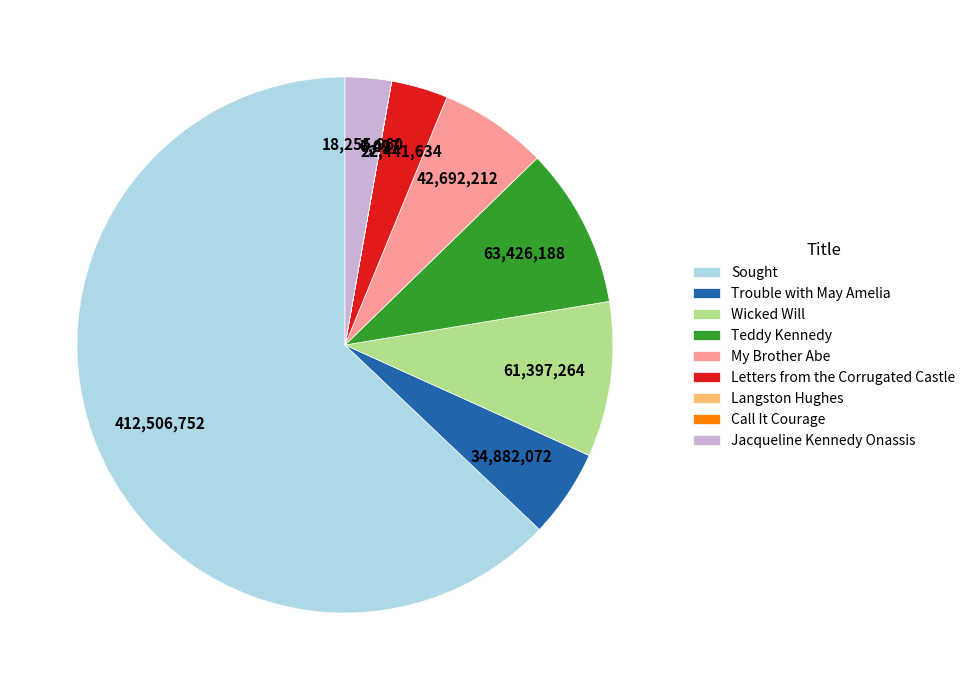

Is it true that My Brother Abe is 1% of the pie?

False